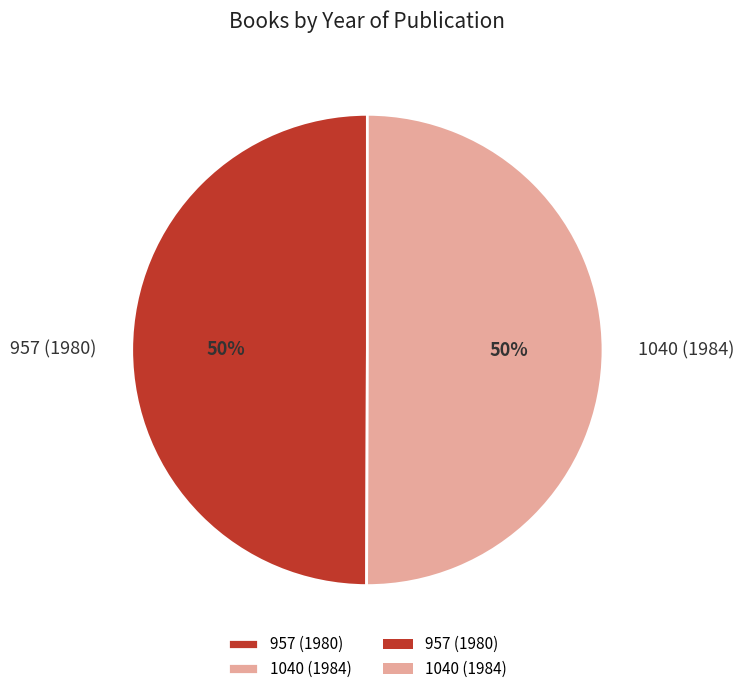

To the nearest percent, what percentage of the pie is 1040 (1984)?

50%